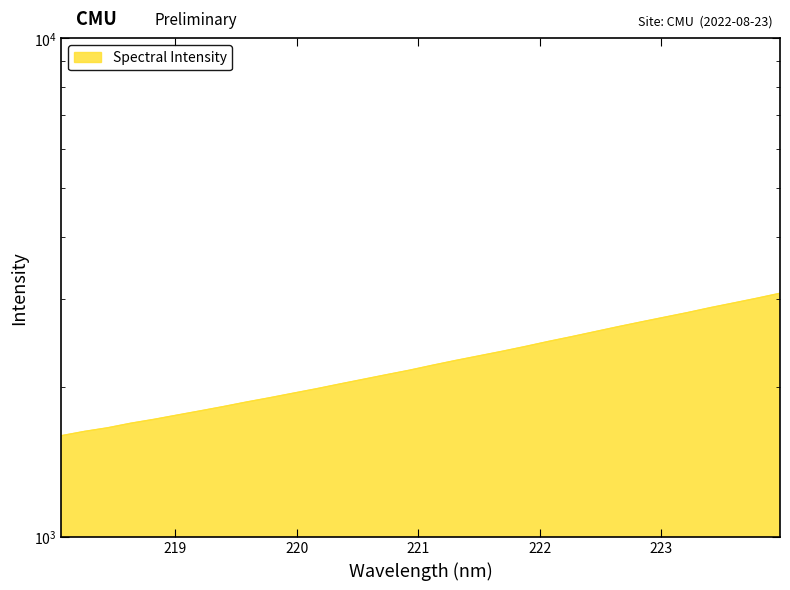

The value at 222.0721 is 3329.7. True or false?

False